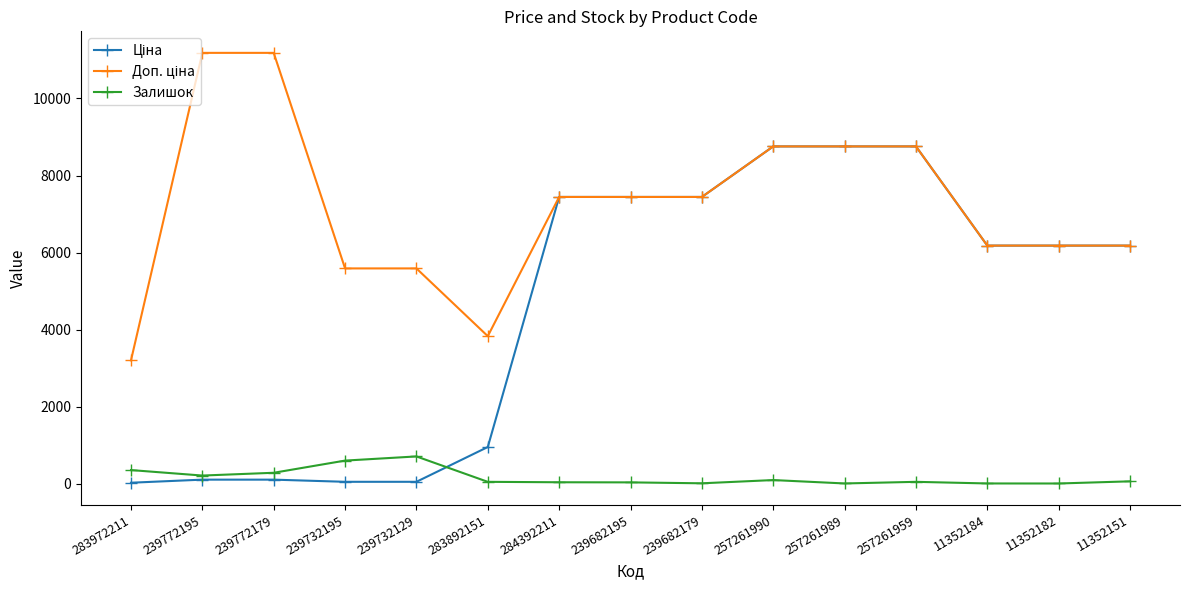

At how many categories does at least one series exceed 6329?

8